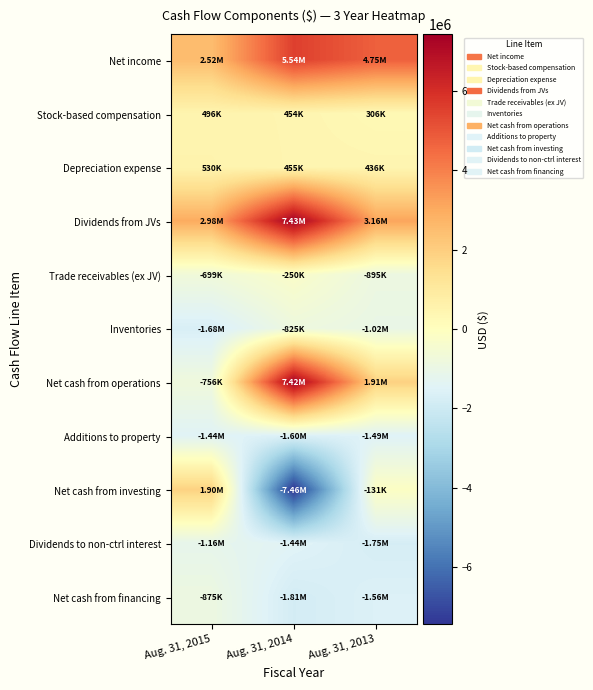

Between Aug. 31, 2015 and Aug. 31, 2014, which is larger?

Aug. 31, 2014